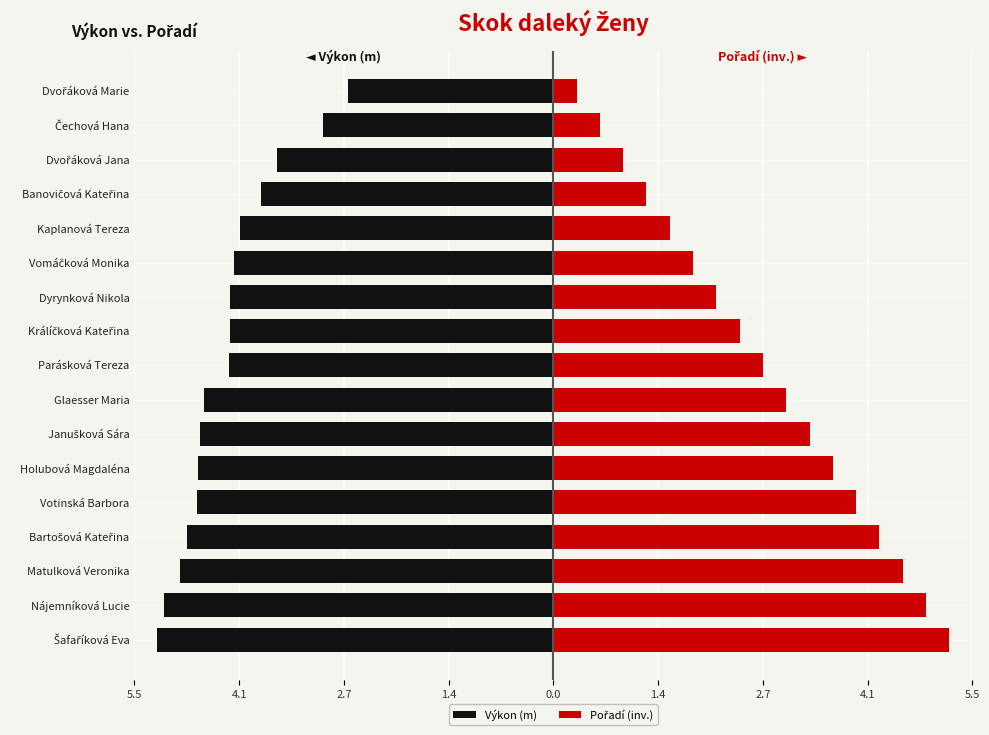

How many bars are there in total?

34